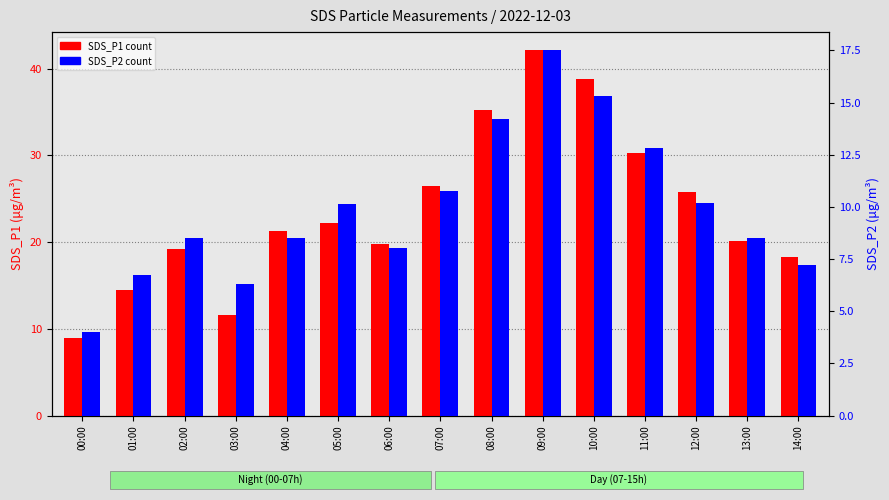

The SDS_P1 series shows 26.5 at 07:00. True or false?

True